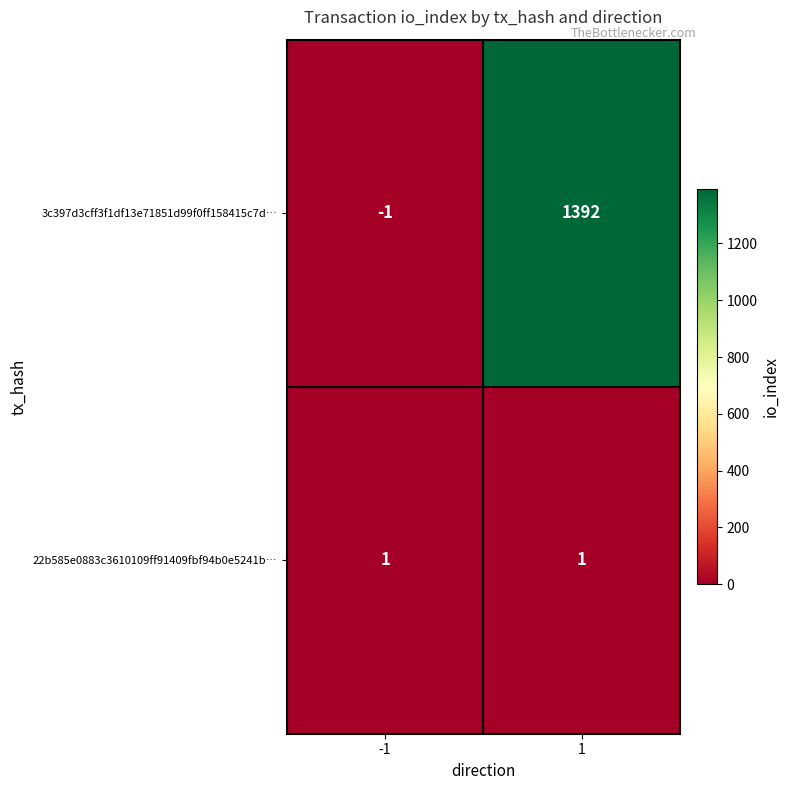

Which series has the widest spread of values?

3c397d3cff3f1df13e71851d99f0ff158415c7d…